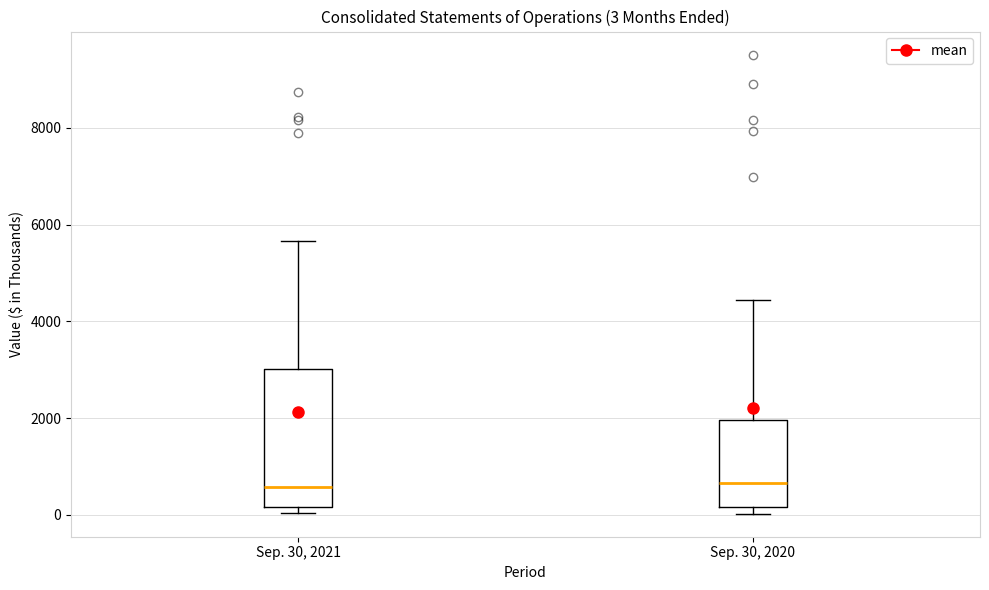

Comparing the boxes themselves (not the whiskers), which one is the tallest?

Sep. 30, 2021